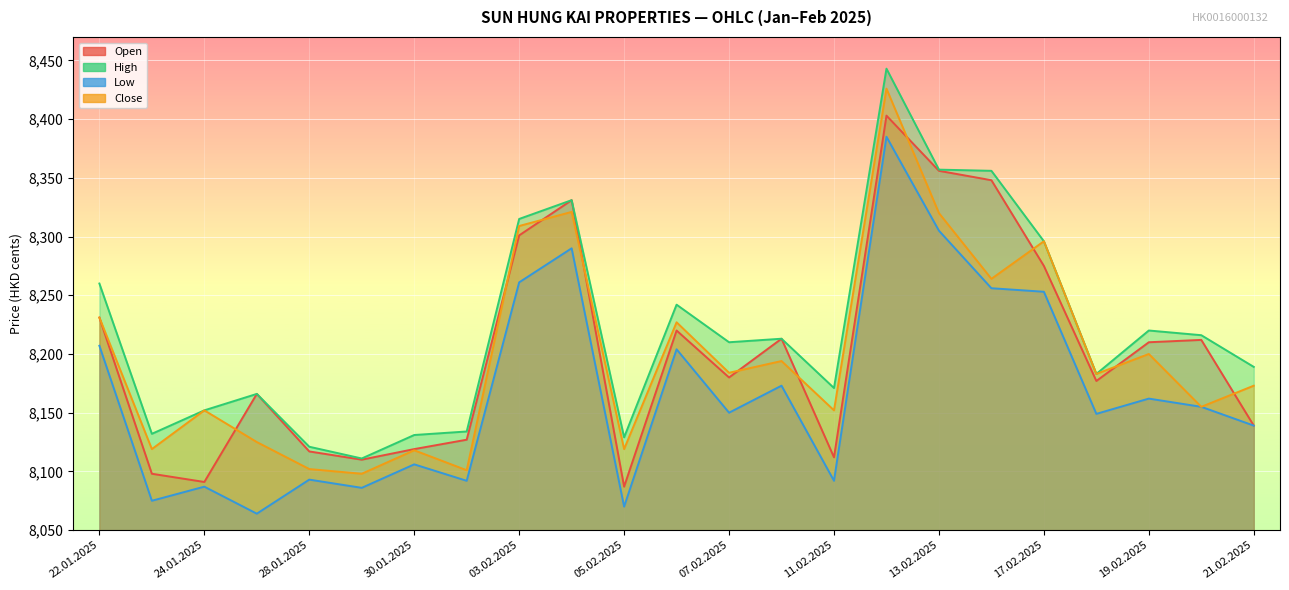

Where is the first local minimum for Close?

23.01.2025